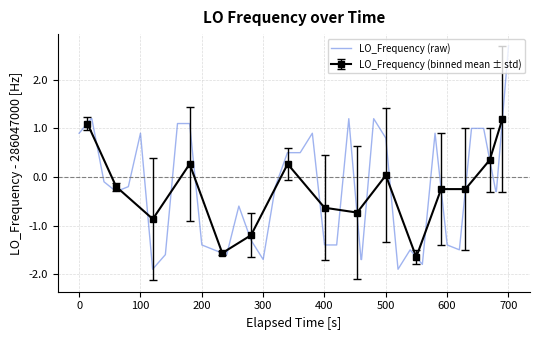

What is the average value?

-0.3